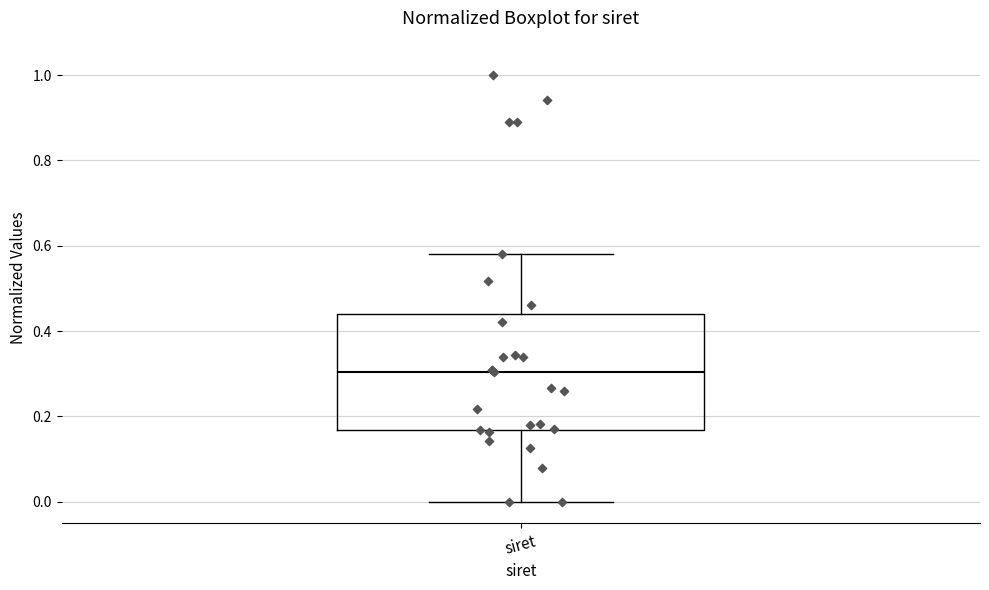

Read this box plot against the y-axis: the position of the median line, the range covered by the box, and the ends of both whiskers. The values are not printed on the chart, so give them approximately, as read against the axis.

median 0.30, box 0.16 to 0.44, whiskers 0.00 to 0.58